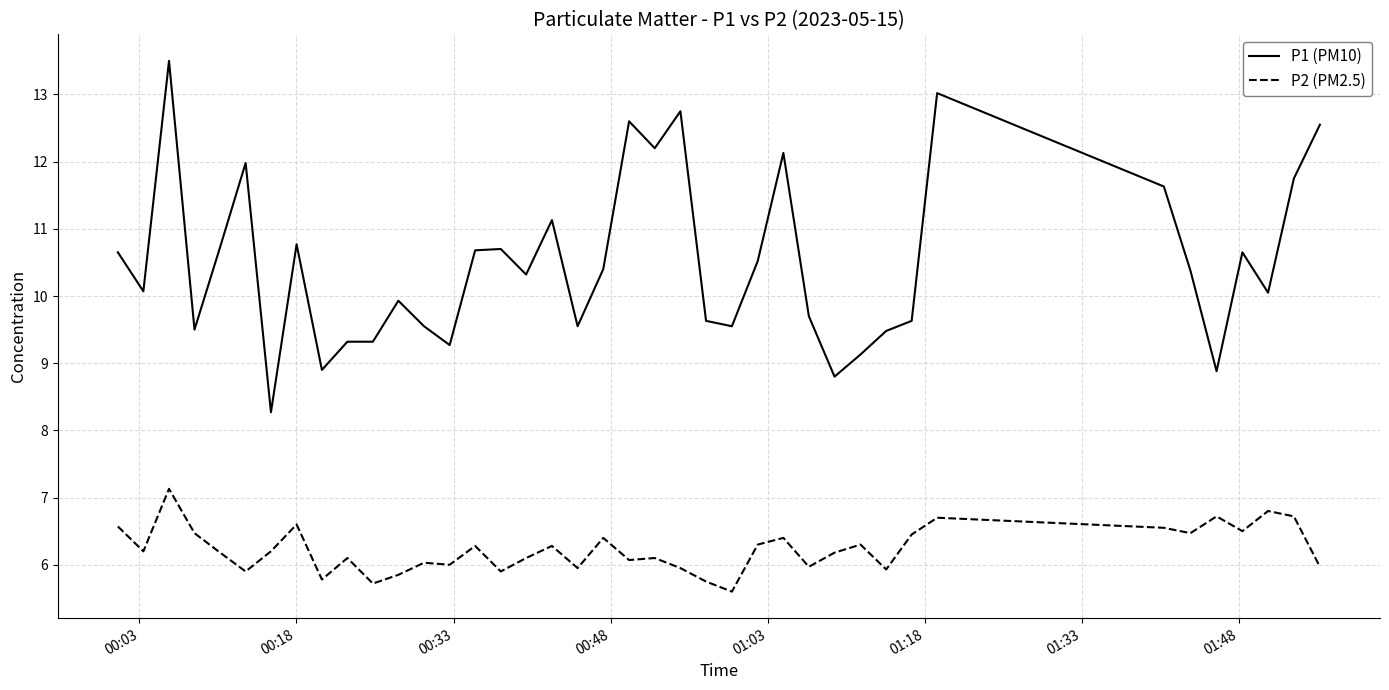

Which series has the widest spread of values?

P1 (PM10)